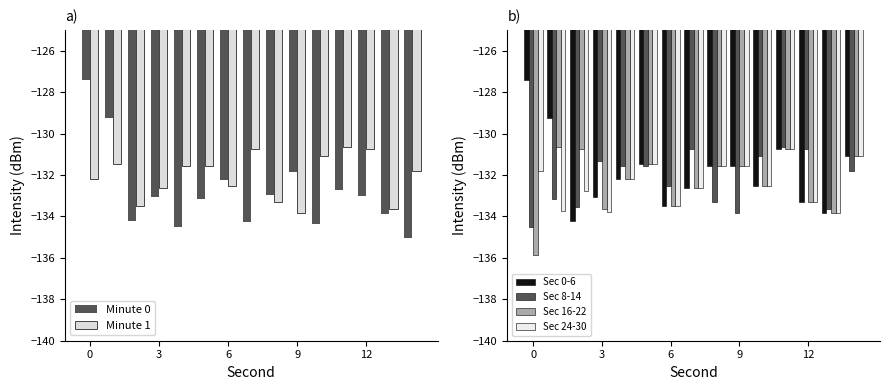

The Sec 8-14 series shows -132.6 at 6. True or false?

True